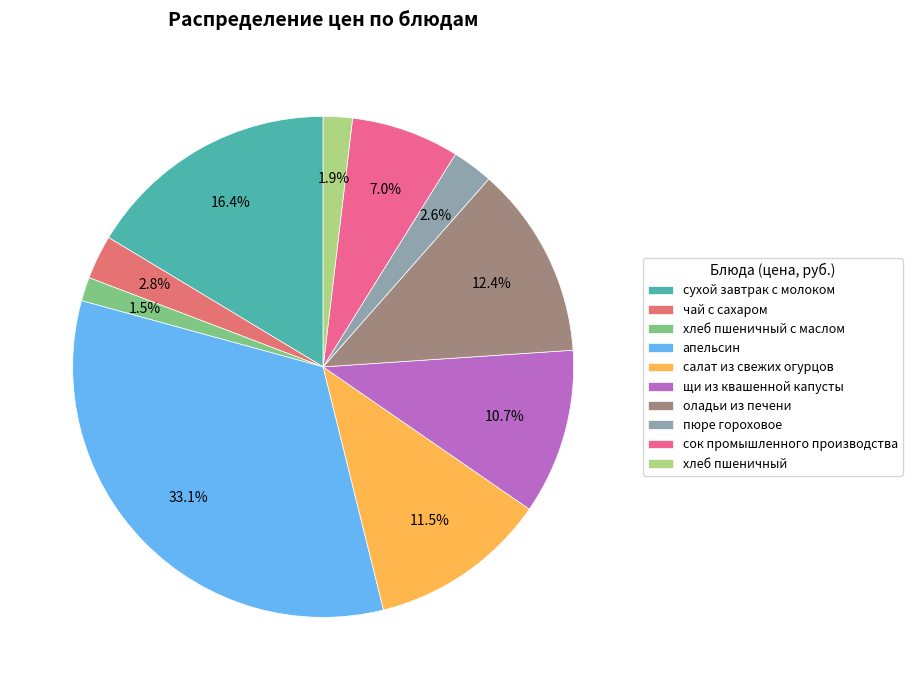

To the nearest percent, what is the combined percentage of салат из свежих огурцов and хлеб пшеничный?

13%